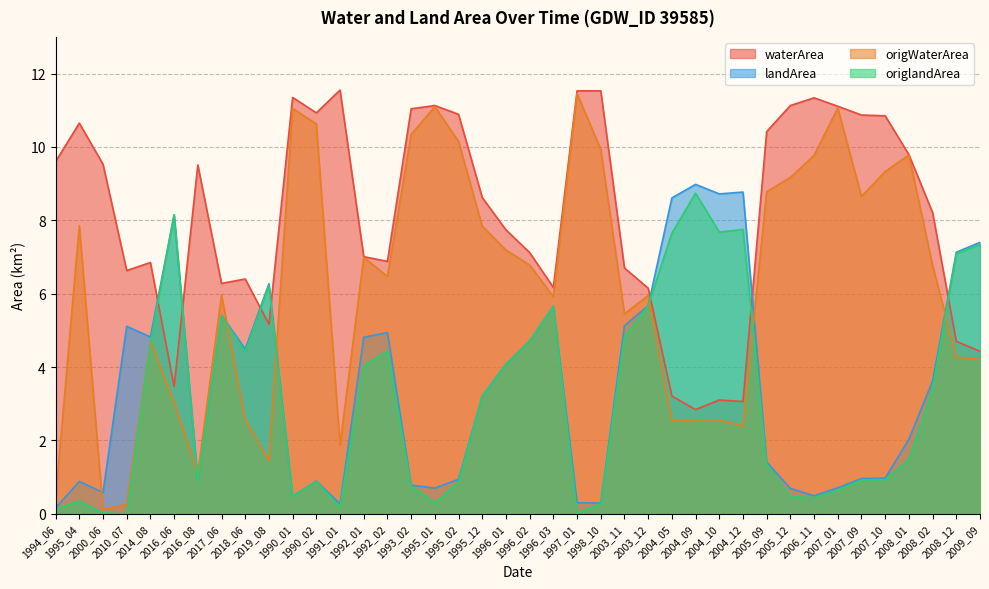

How many distinct data groups are displayed?

4